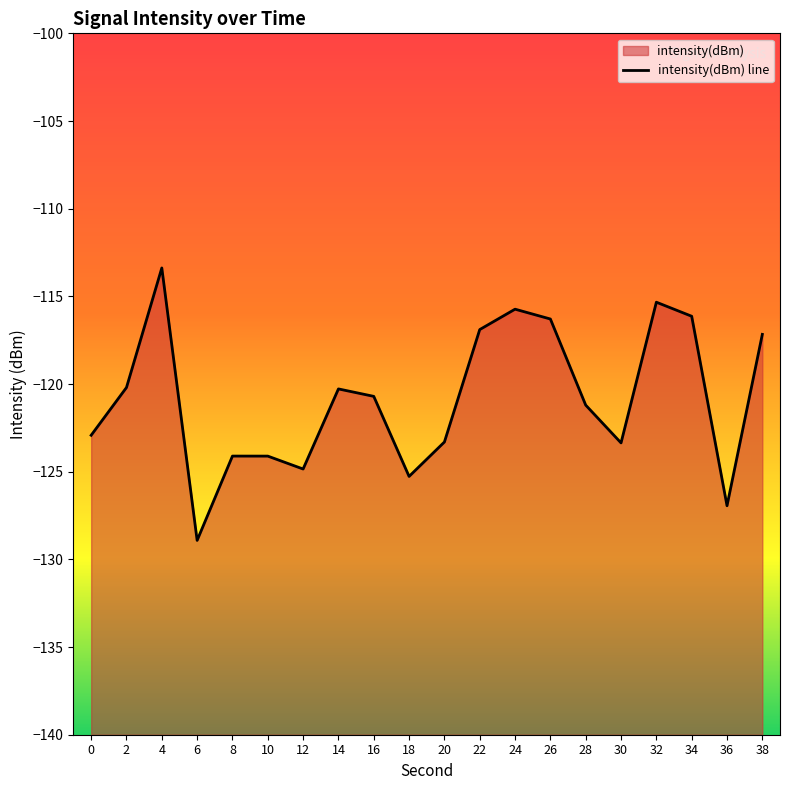

At which category does the chart reach its minimum across all series?

6